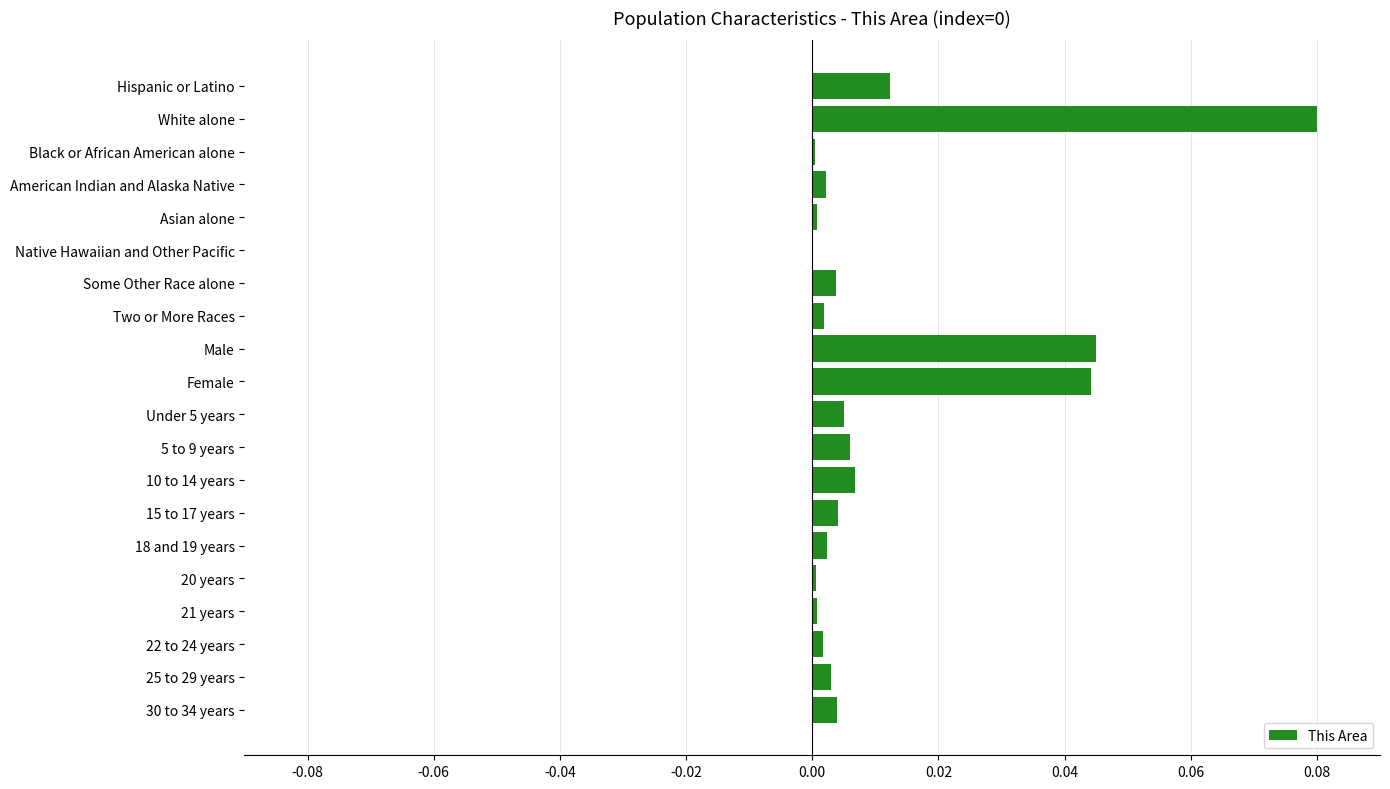

Which category has the highest value across all series?

White alone